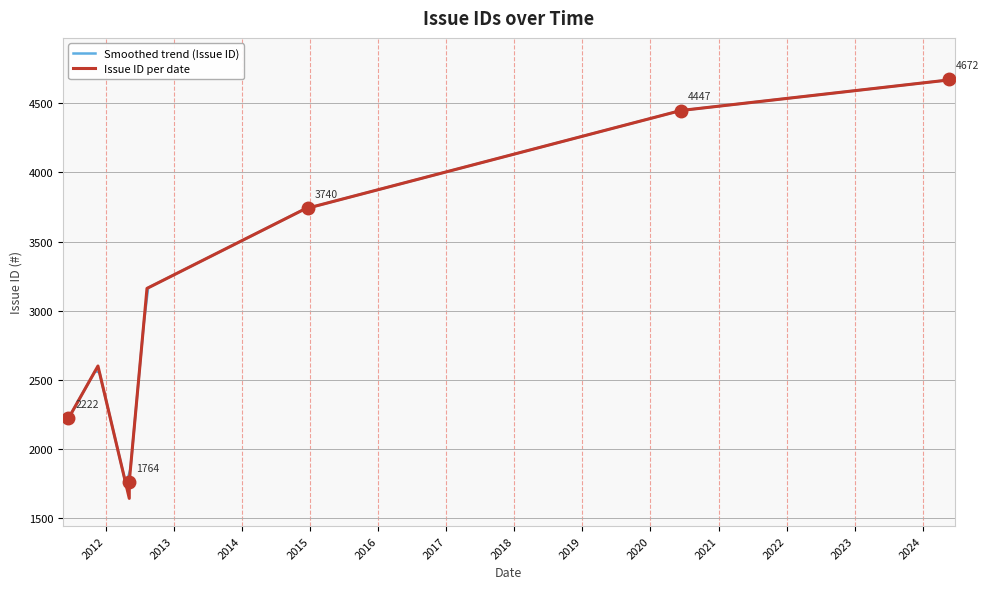

What is the lowest value of the Smoothed trend (Issue ID) series?

1742.8